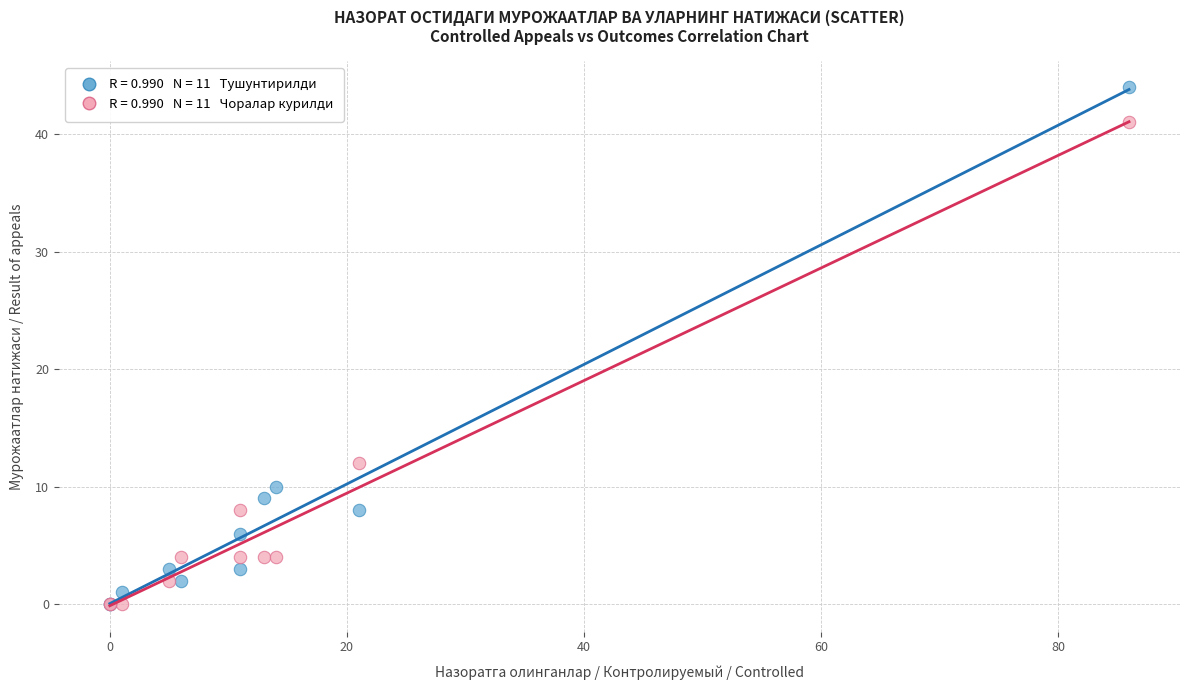

Across all series, what Y value is closest to 22?

12